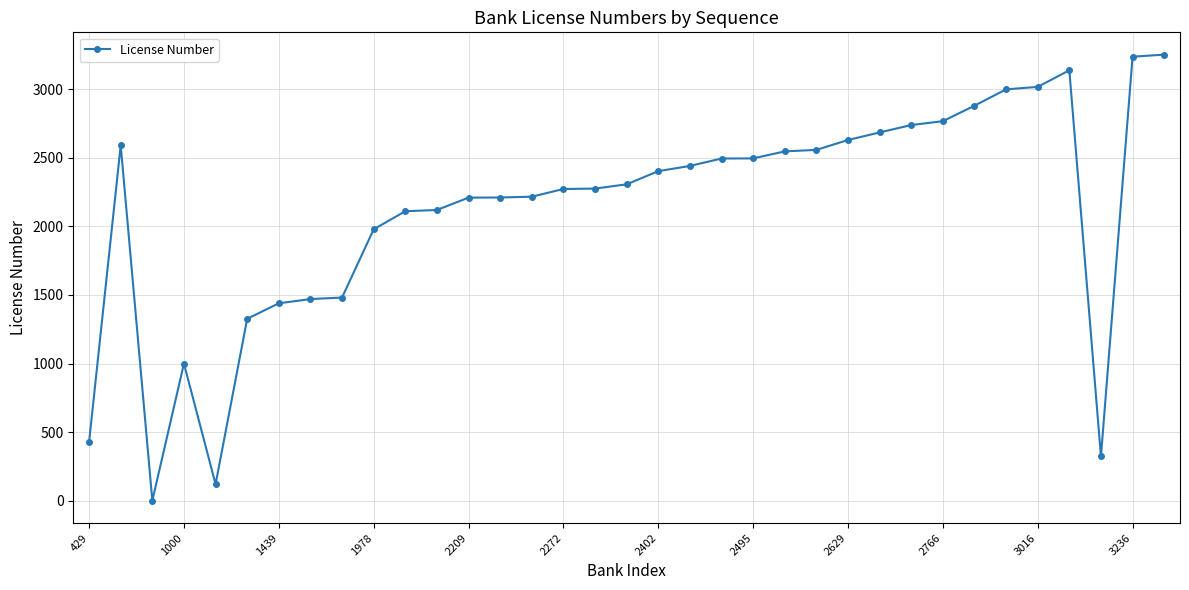

True or false: the data has more than 2 interior local peaks.

True